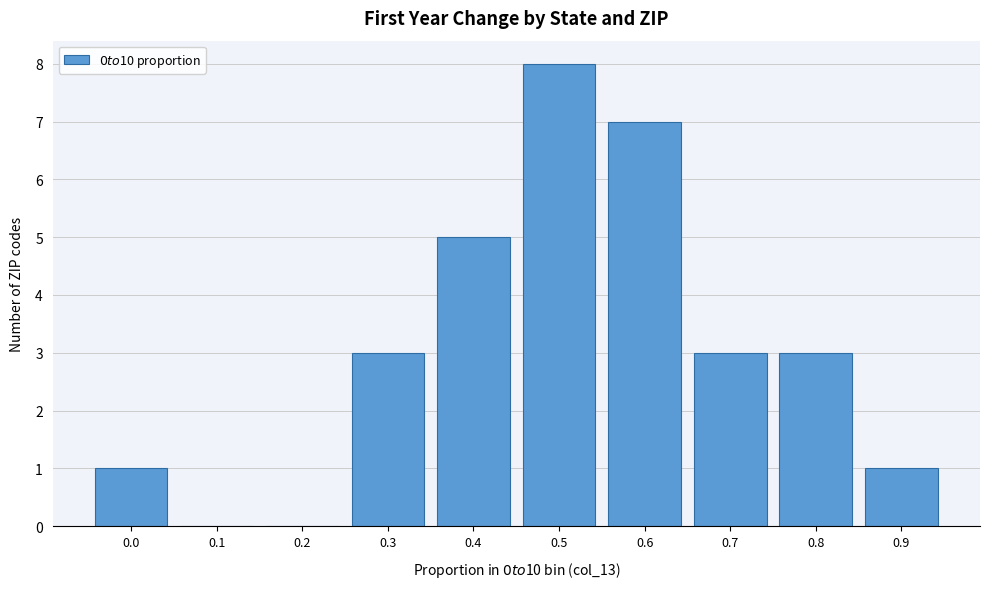

Reading left to right, list all the values displayed in this chart.

0.0=1	0.1=0	0.2=0	0.3=3	0.4=5	0.5=8	0.6=7	0.7=3	0.8=3	0.9=1